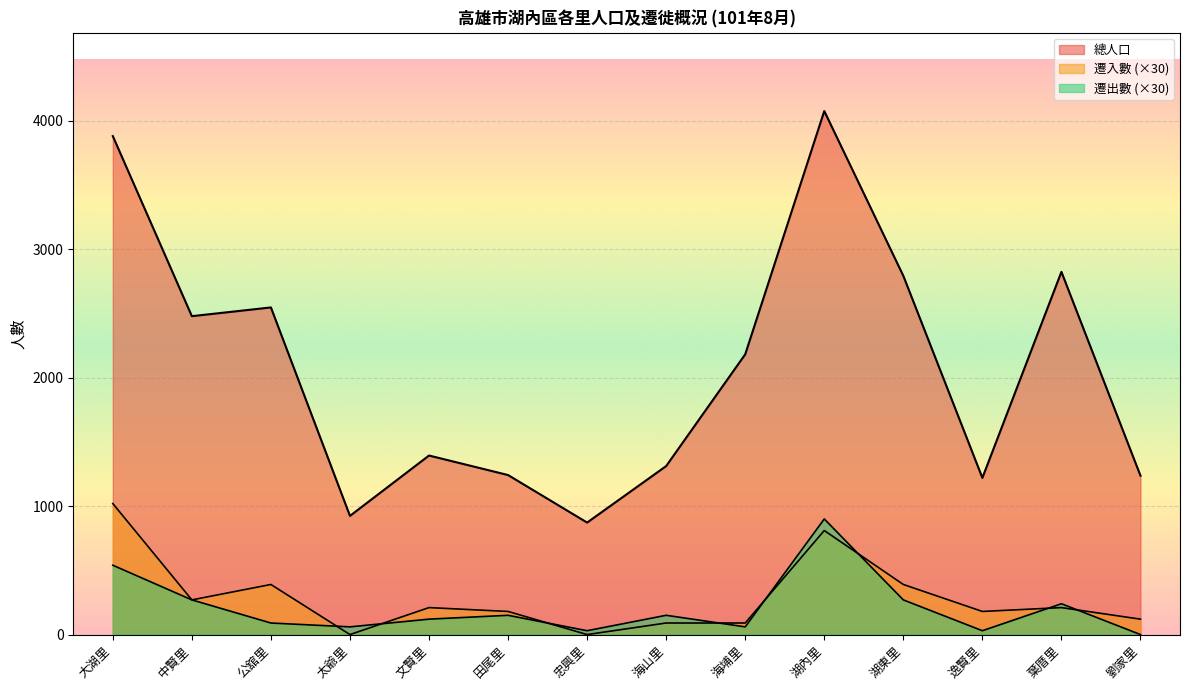

What is the value of the 遷入數 point at the 9th from the left?

90